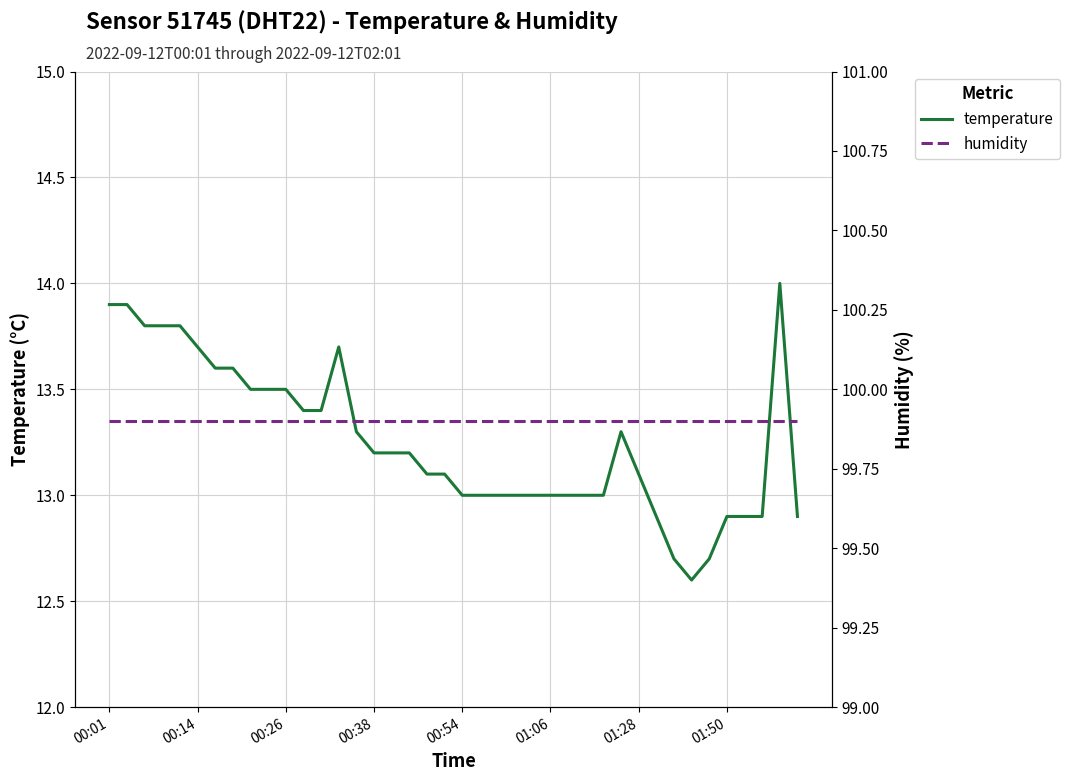

The value of humidity at 21 is 99.9. True or false?

True